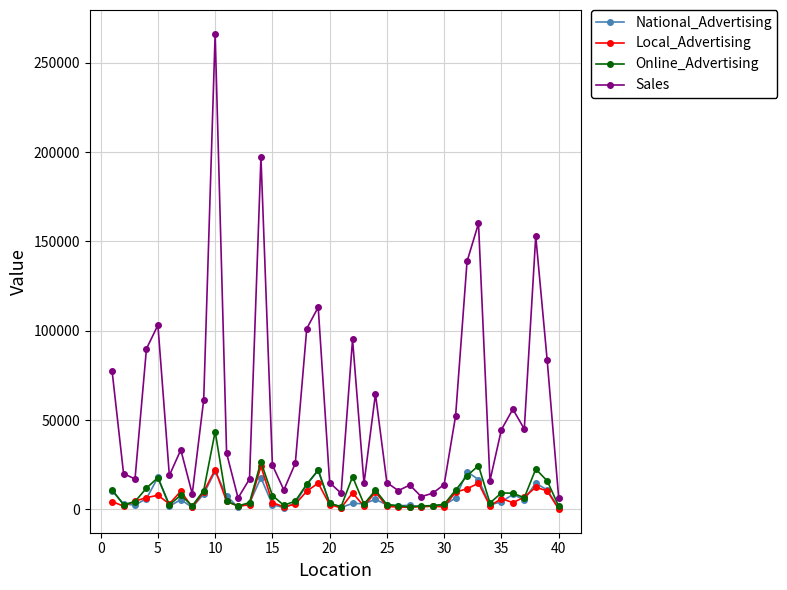

What is the difference between the maximum and minimum values in the Local_Advertising series?

23882.0